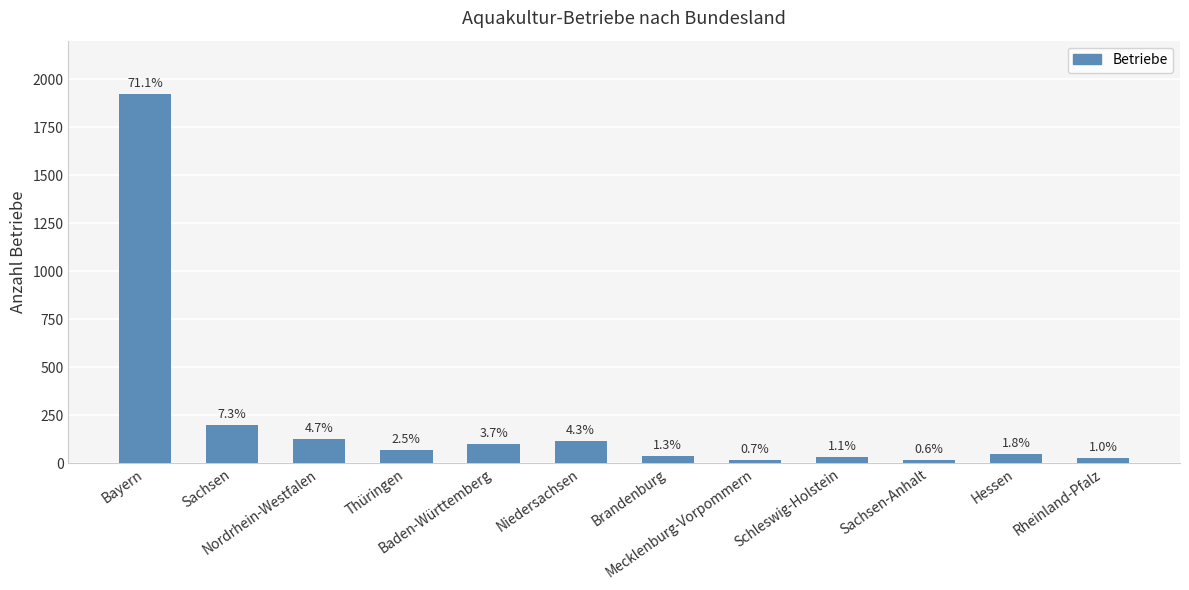

At which label does the data first exceed 67?

Bayern